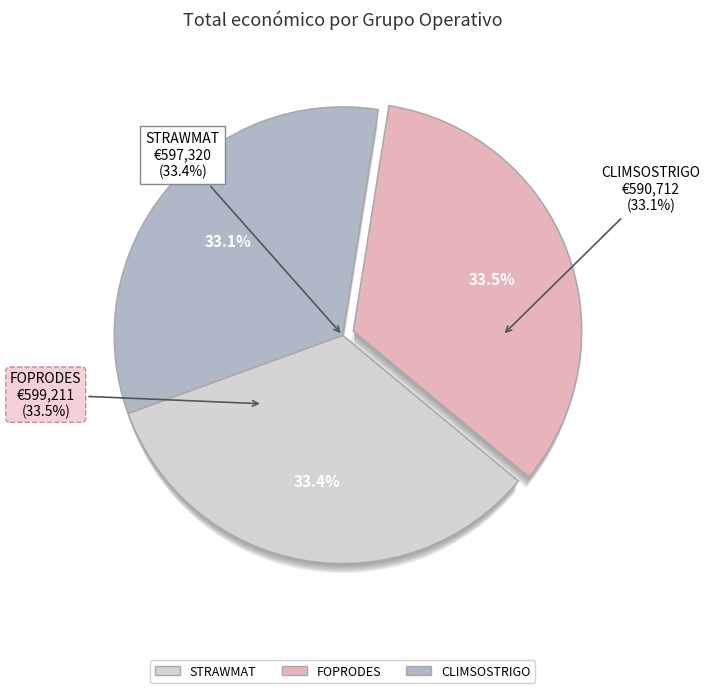

What is the change in value from STRAWMAT to FOPRODES?

+1891